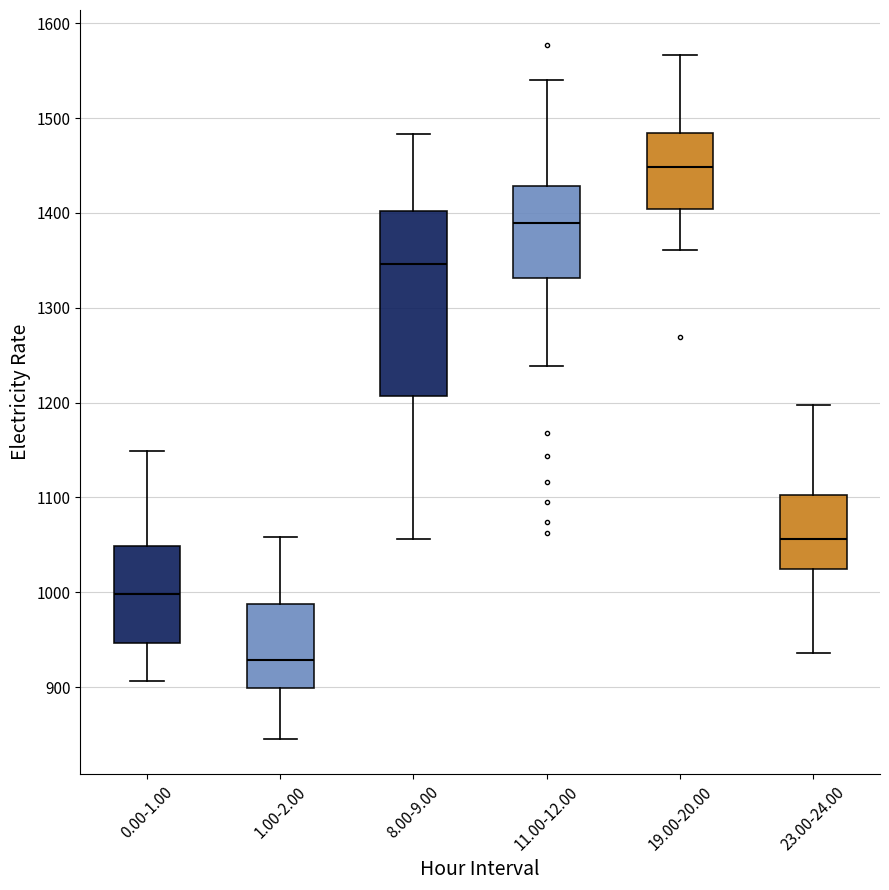

Reading left to right, read every box against the y-axis: the position of its median line, the range the box covers, and the ends of its whiskers. The values are not printed on the chart, so give them approximately, as read against the axis.

0.00-1.00: median 1000, box 950 to 1050, whiskers 910 to 1150
1.00-2.00: median 930, box 900 to 990, whiskers 850 to 1060
8.00-9.00: median 1350, box 1210 to 1400, whiskers 1060 to 1480
11.00-12.00: median 1390, box 1330 to 1430, whiskers 1240 to 1540
19.00-20.00: median 1450, box 1400 to 1480, whiskers 1360 to 1570
23.00-24.00: median 1060, box 1020 to 1100, whiskers 940 to 1200